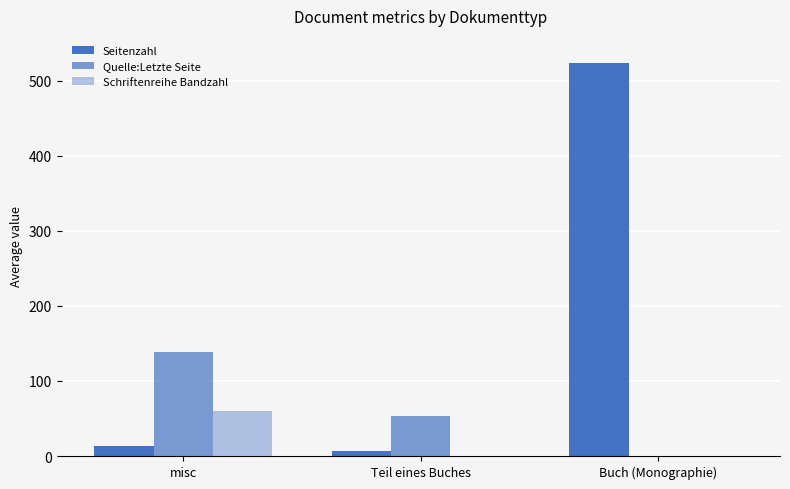

How many categories are shown in the chart?

3